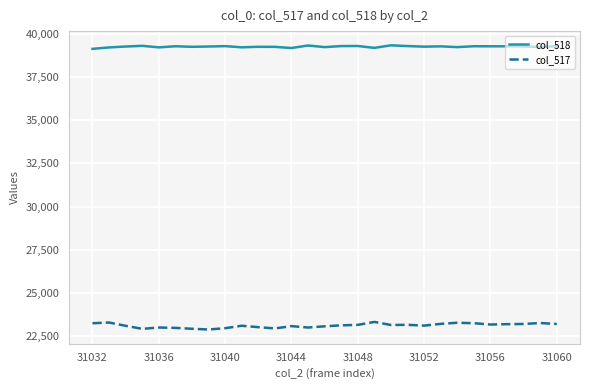

True or false: col_518 and col_517 intersect in this chart.

False